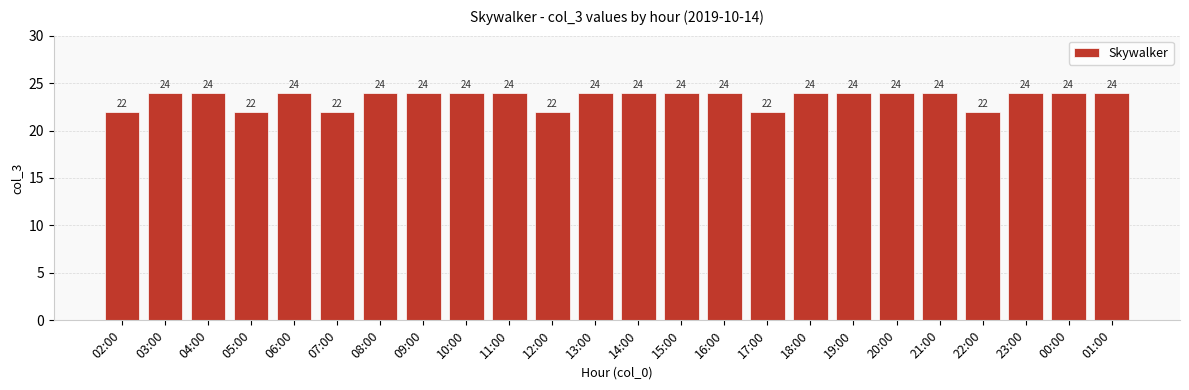

What is the label of the 12th bar from the left?

13:00